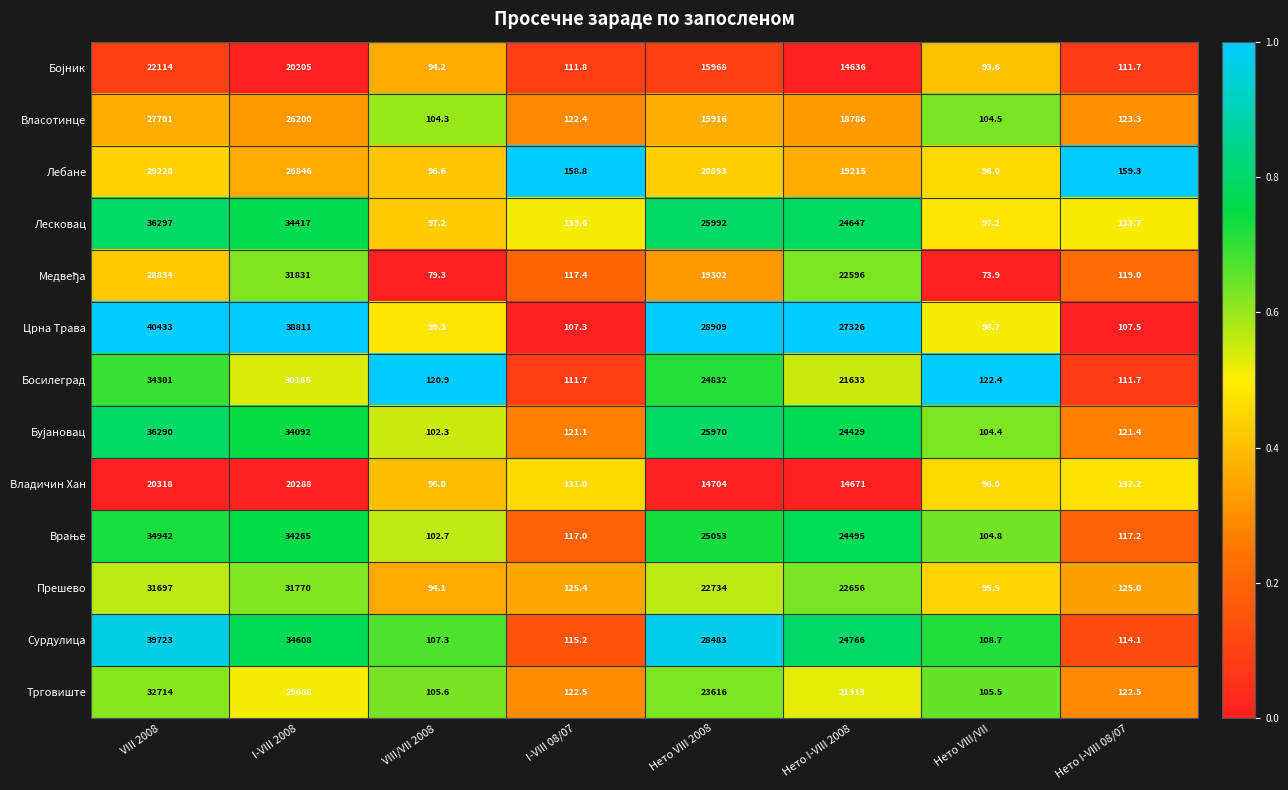

At which label is Лесковац closest to 18197?

Нето I-VIII 2008